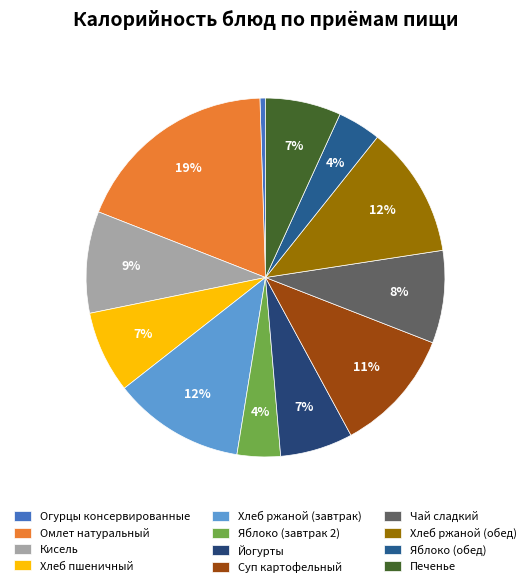

True or false: Хлеб пшеничный accounts for 1% of the total.

False